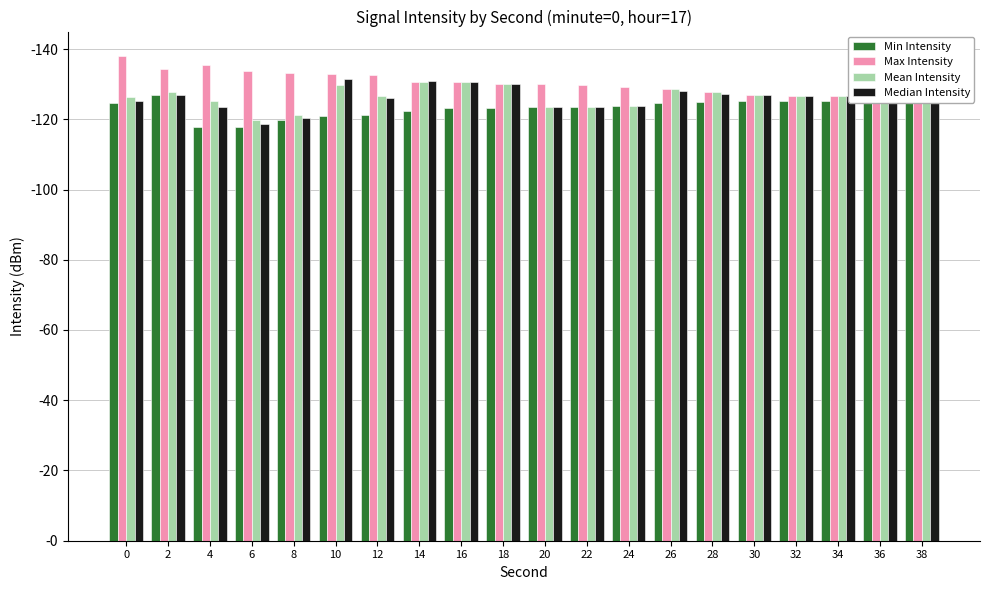

Reading left to right, transcribe all the data shown in this chart.

Min Intensity: 0=124.5	2=126.9	4=117.7	6=117.9	8=119.7	10=121.1	12=121.2	14=122.3	16=123.2	18=123.3	20=123.4	22=123.5	24=123.7	26=124.5	28=125.0	30=125.2	32=125.2	34=125.2	36=126.1	38=126.2
Max Intensity: 0=138.1	2=134.5	4=135.3	6=133.7	8=133.2	10=132.7	12=132.6	14=130.7	16=130.6	18=130.0	20=130.0	22=129.9	24=129.1	26=128.5	28=127.6	30=126.9	32=126.7	34=126.6	36=126.6	38=126.4
Mean Intensity: 0=126.3	2=127.6	4=125.2	6=119.7	8=121.2	10=129.8	12=126.7	14=130.7	16=130.6	18=130.0	20=123.5	22=123.4	24=123.7	26=128.5	28=127.6	30=126.9	32=126.7	34=126.6	36=126.1	38=126.2
Median Intensity: 0=125.2	2=126.9	4=123.5	6=118.8	8=120.4	10=131.3	12=126.0	14=130.8	16=130.6	18=130.0	20=123.5	22=123.4	24=123.7	26=128.0	28=127.2	30=126.9	32=126.7	34=126.6	36=126.1	38=126.2